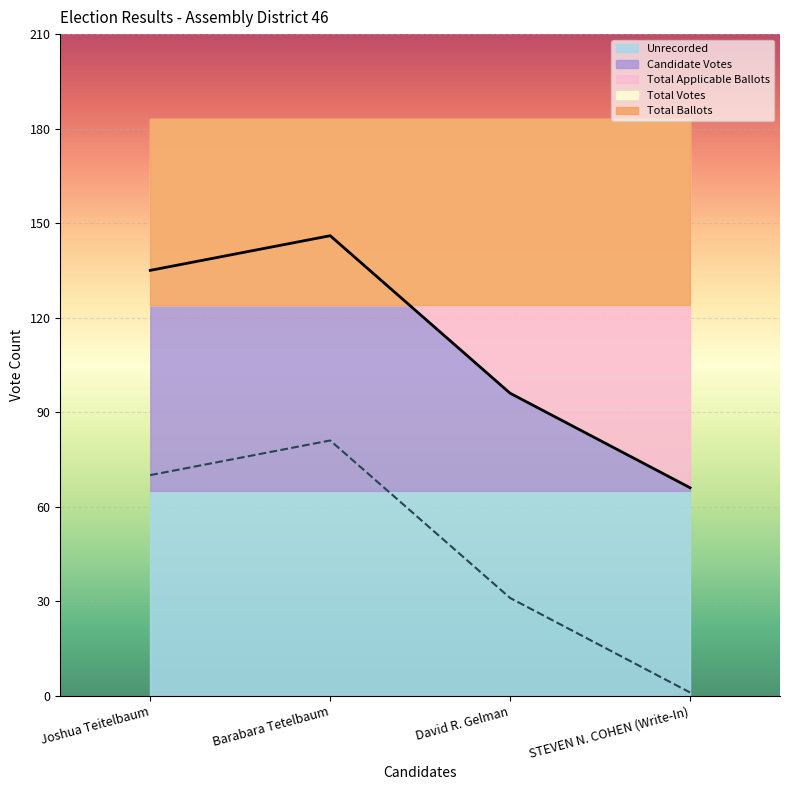

What is the total value across all series at David R. Gelman?

610